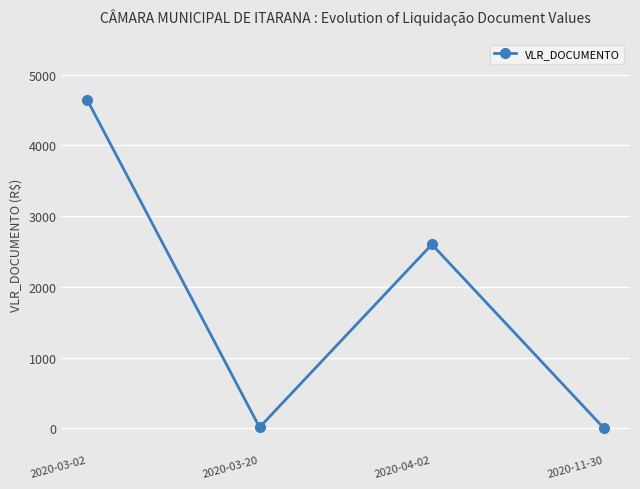

Approximately how many times larger is the value at 2020-03-02 compared to 2020-04-02?

1.8